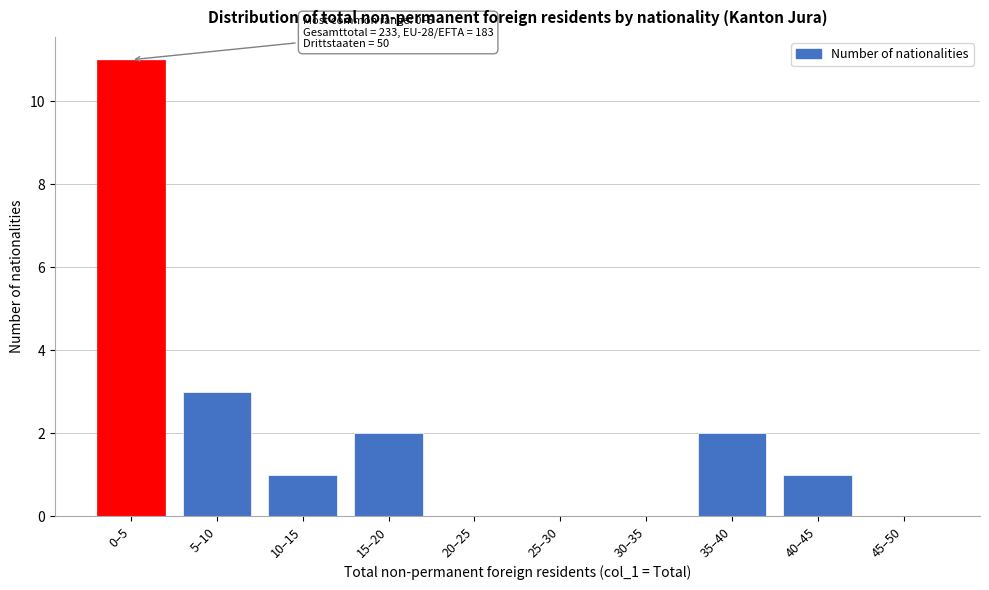

Reading right to left, list all the values displayed in this chart.

45–50=0	40–45=1	35–40=2	30–35=0	25–30=0	20–25=0	15–20=2	10–15=1	5–10=3	0–5=11